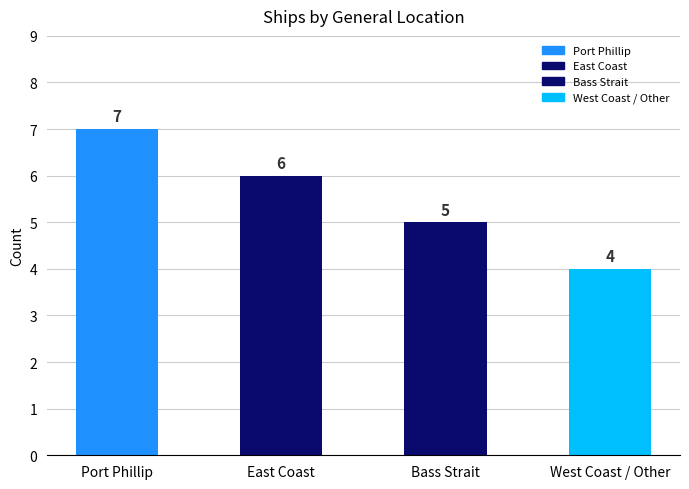

Which has a higher value, Bass Strait or Port Phillip?

Port Phillip